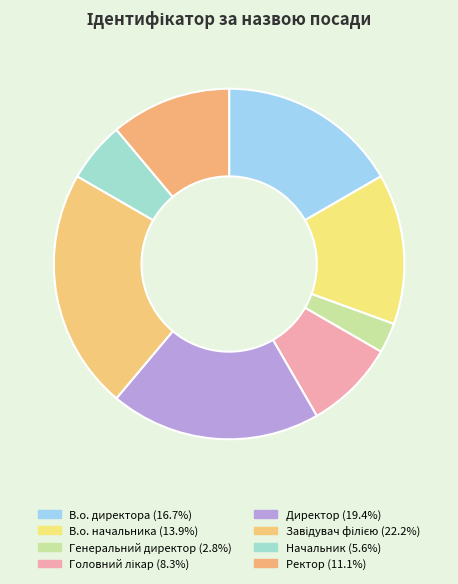

Which slice is the smallest?

Генеральний директор